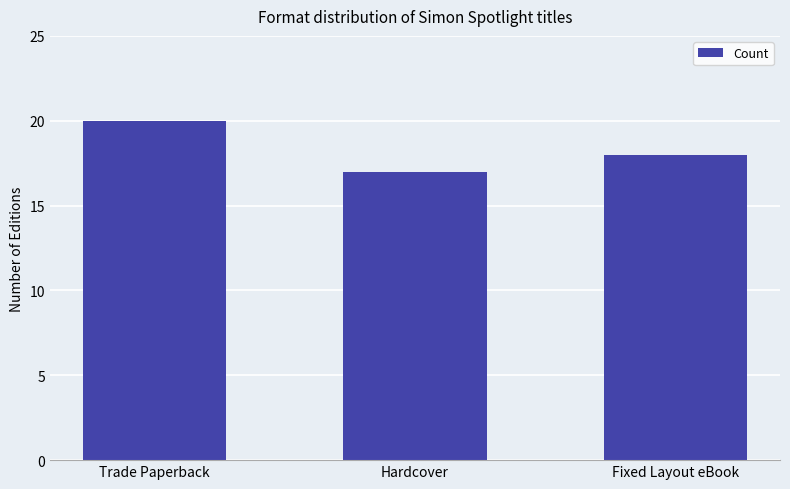

Where does the data first go above 18?

Trade Paperback